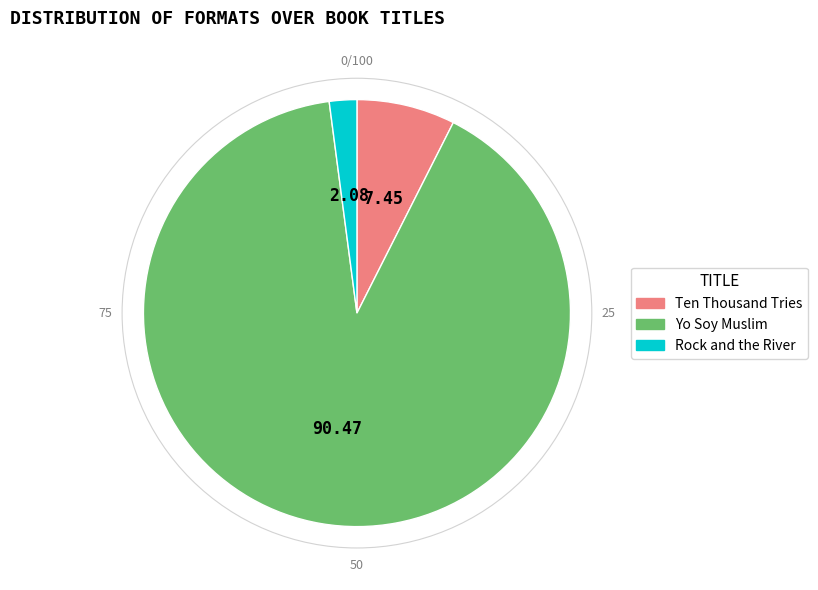

Does any single category account for the majority?

Yes